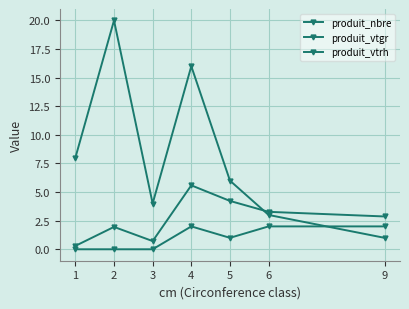

Is it true that produit_nbre equals 13.6 at 2?

False